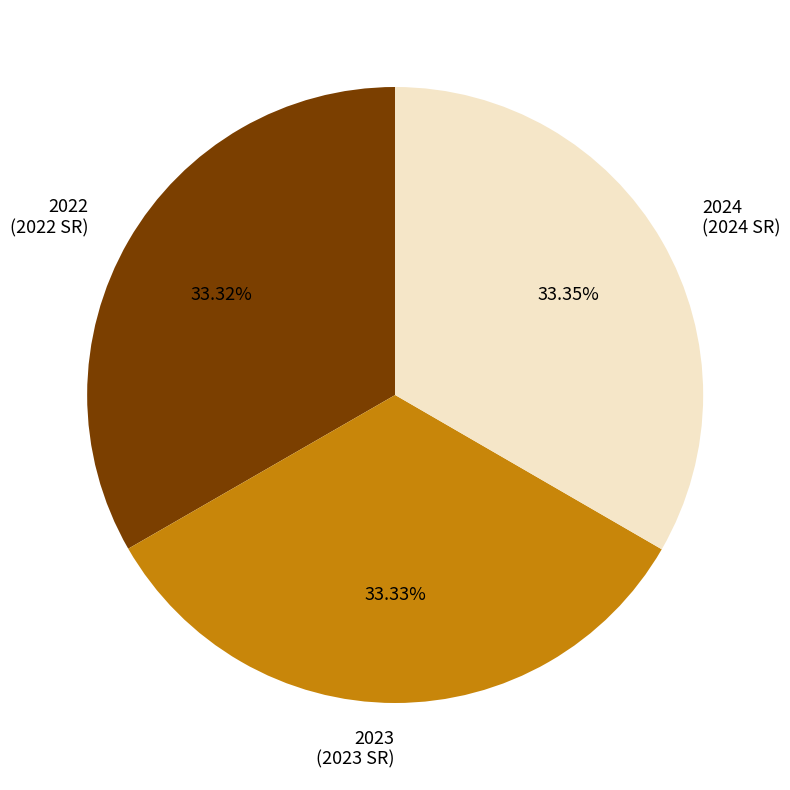

What is the ratio of the value at 2023 (2023 SR) to the value at 2022 (2022 SR)?

1.0